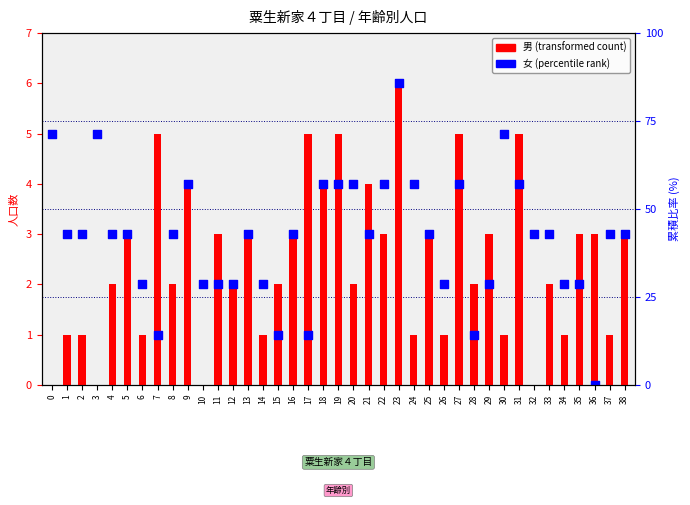

At which category is the sum across all series the highest?

23